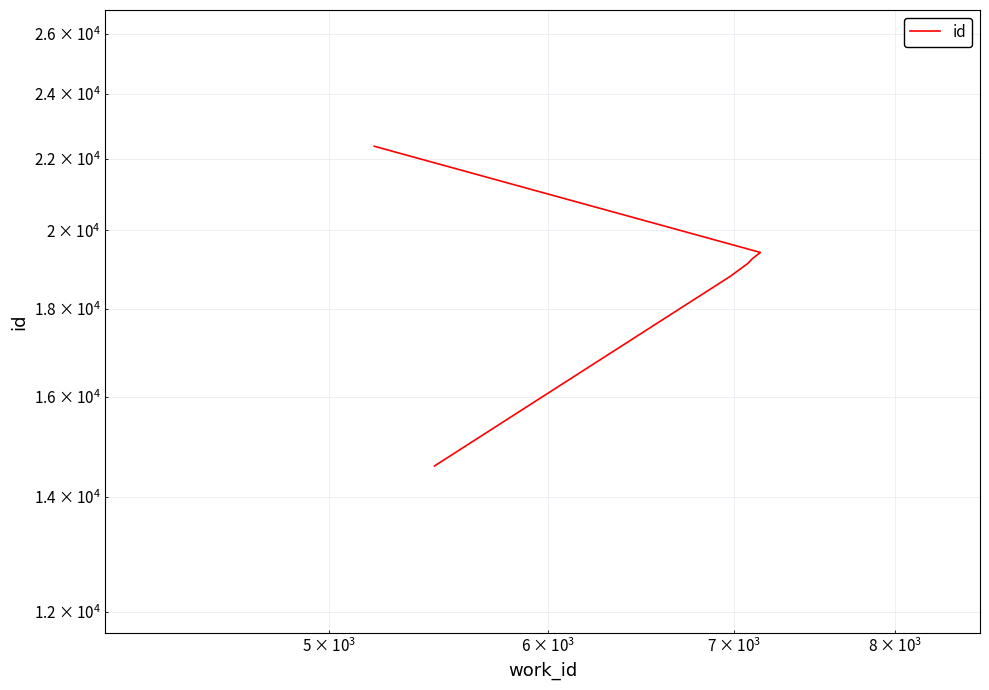

What is the smallest value displayed?

14589